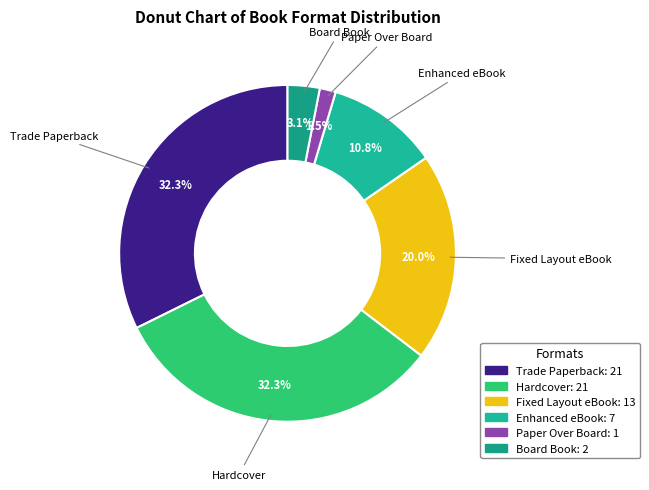

Count the number of slices in the pie.

6